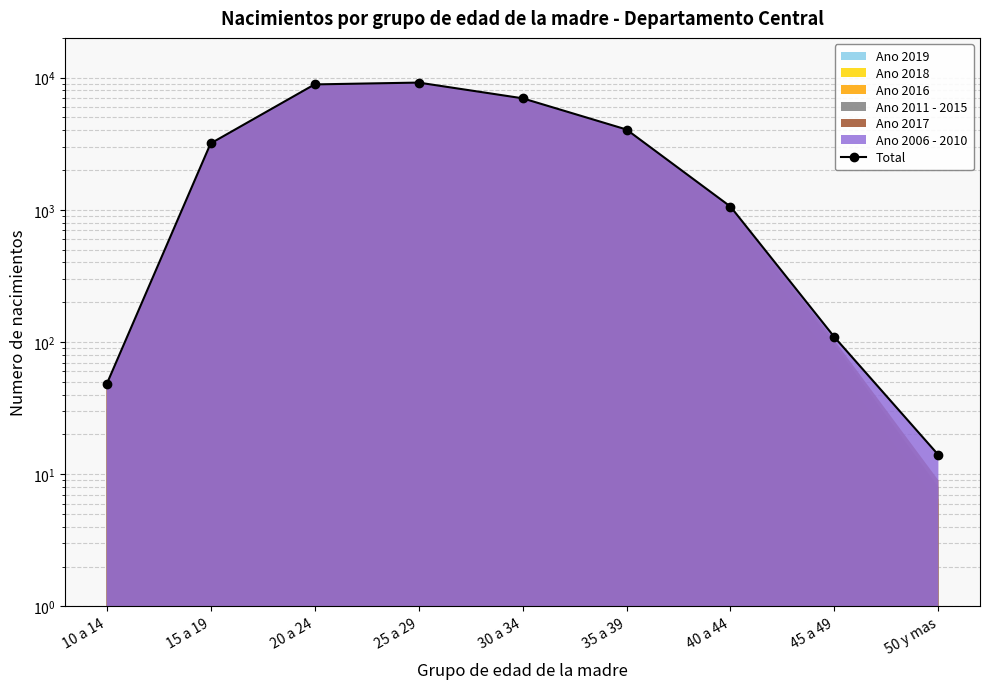

What value does the data have at 25 a 29, to the nearest 100?

9200